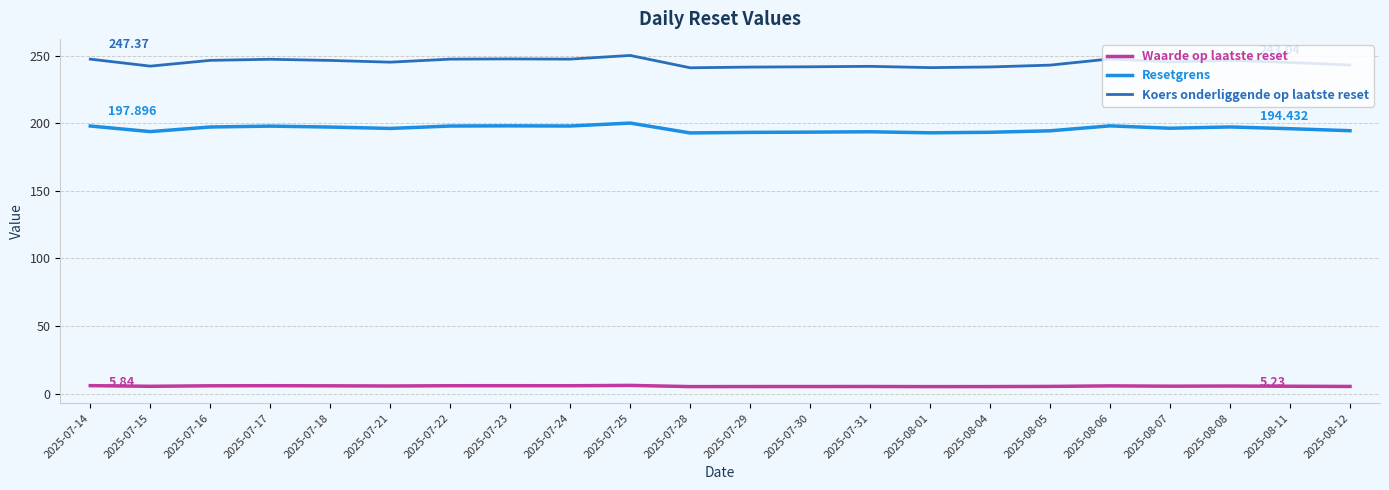

True or false: Koers onderliggende op laatste reset and Resetgrens intersect in this chart.

False